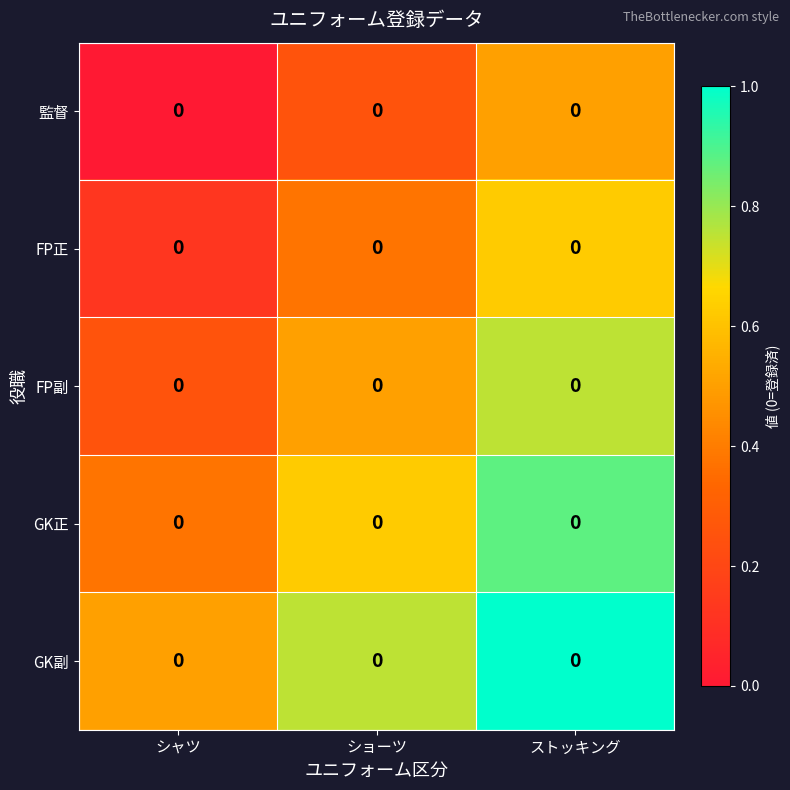

Reading right to left, what are all the values shown in this chart?

監督: ストッキング=0.0	ショーツ=0.0	シャツ=0.0
FP正: ストッキング=0.0	ショーツ=0.0	シャツ=0.0
FP副: ストッキング=0.0	ショーツ=0.0	シャツ=0.0
GK正: ストッキング=0.0	ショーツ=0.0	シャツ=0.0
GK副: ストッキング=0.0	ショーツ=0.0	シャツ=0.0